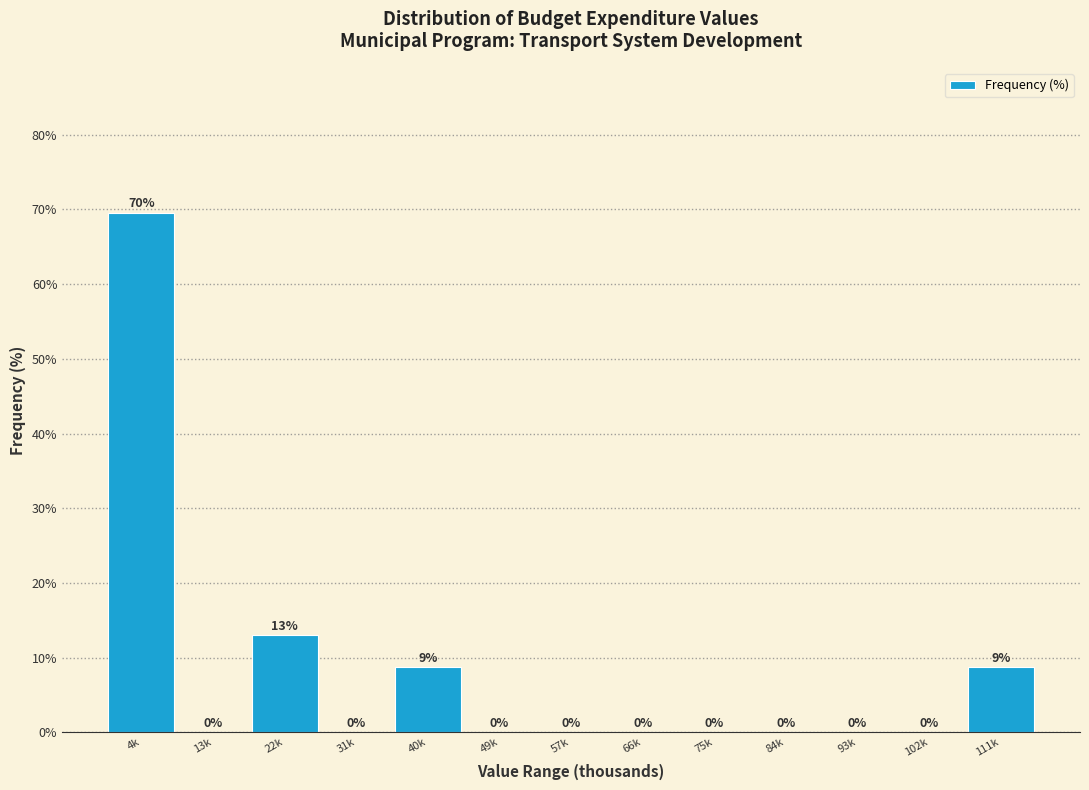

Is it true that the value at 4k is 69.6?

True